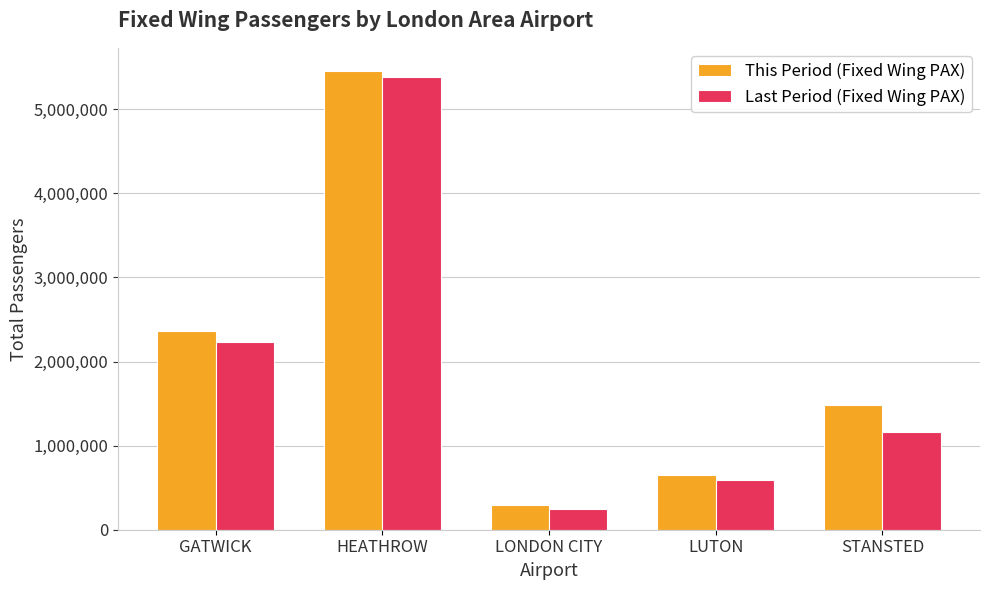

How many values in the Last Period (Fixed Wing PAX) series are below 1156468?

2